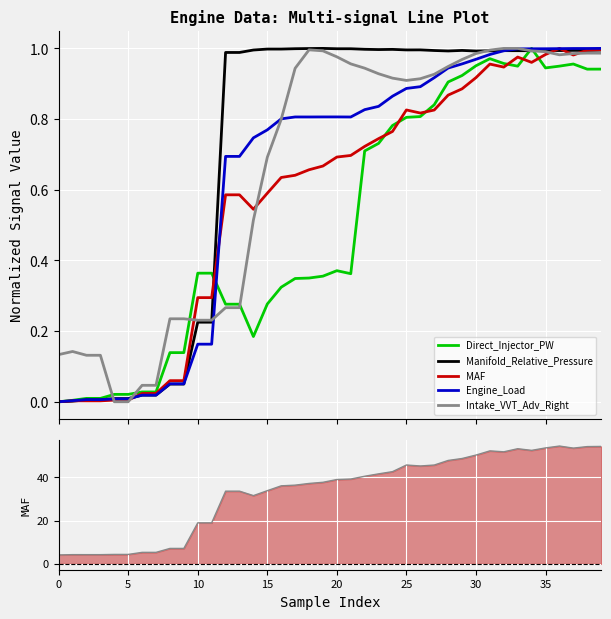

What is the difference between the highest and lowest values at 5?

4.2